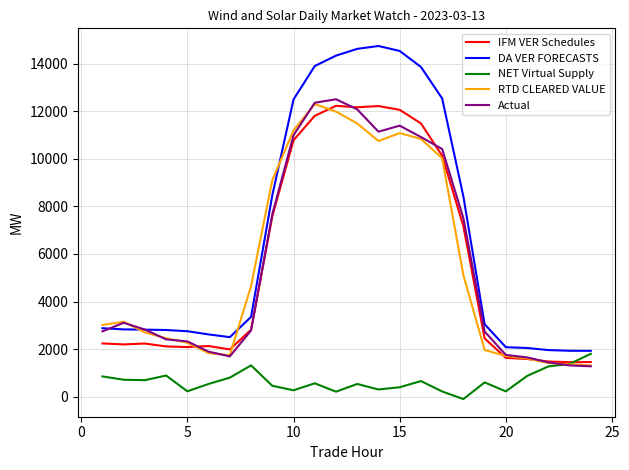

Which series has the widest spread of values?

DA VER FORECASTS